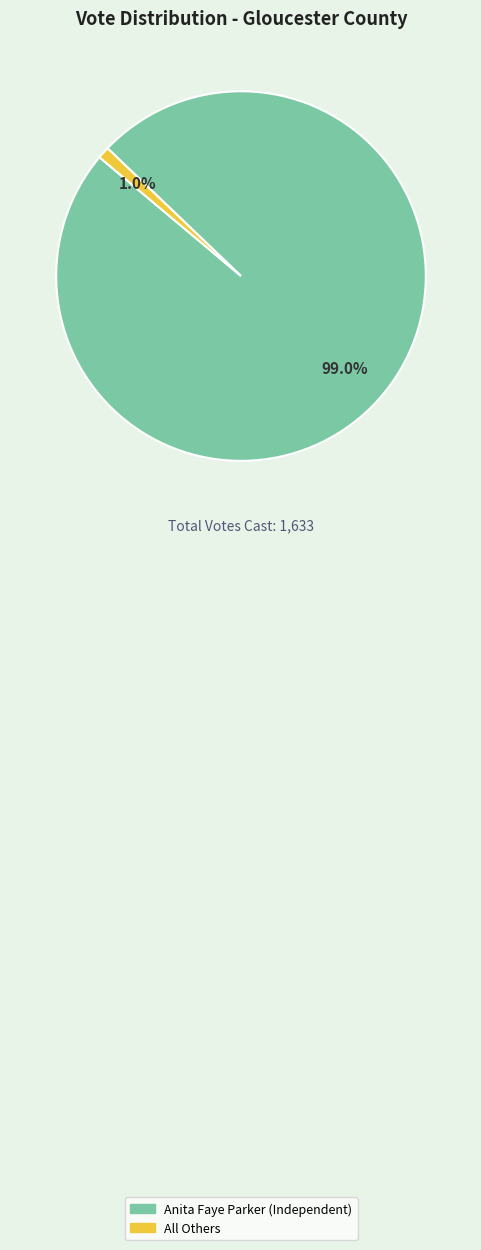

Is there any slice that represents more than half of the pie?

Yes